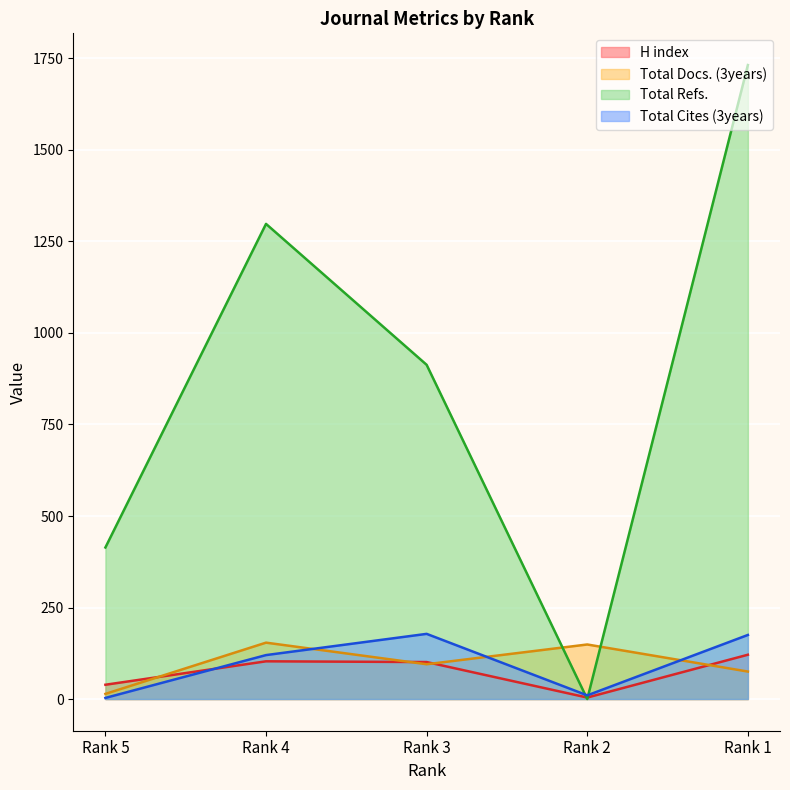

How many series are shown in this chart?

4